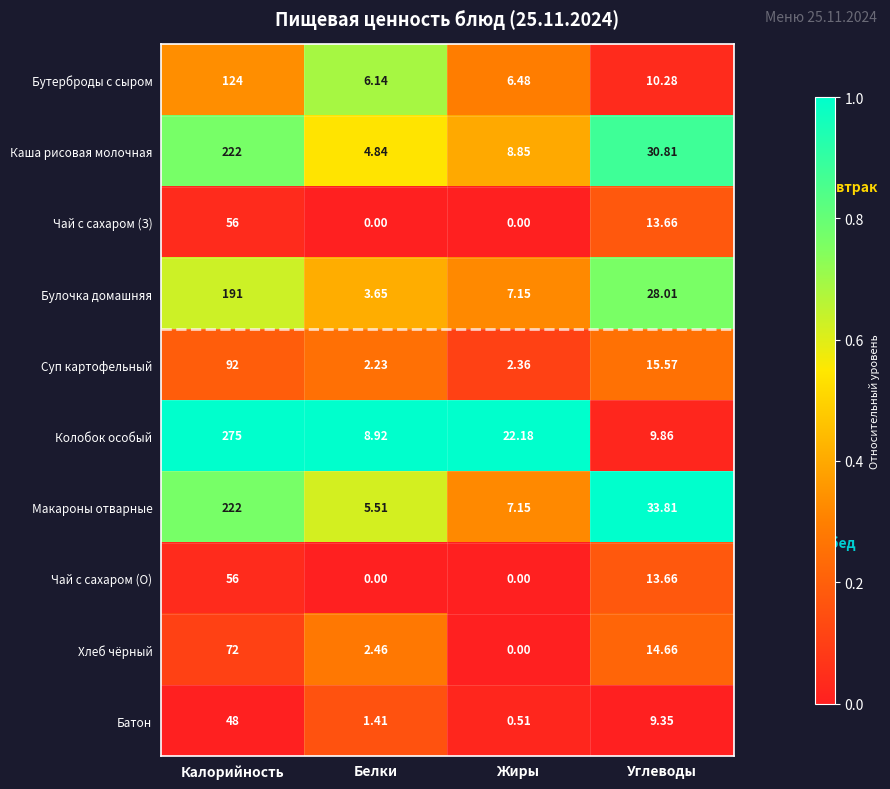

Which series has the largest total across all categories?

Колобок особый